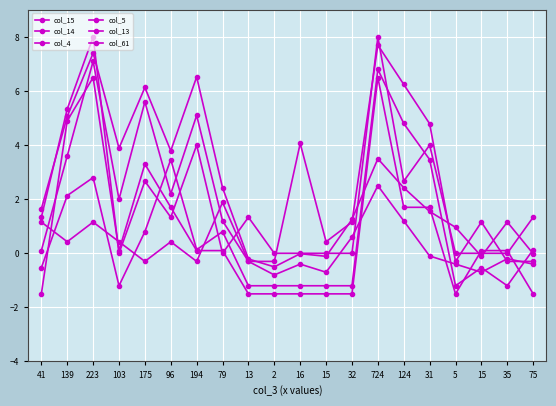

How many lines are shown in the chart?

6